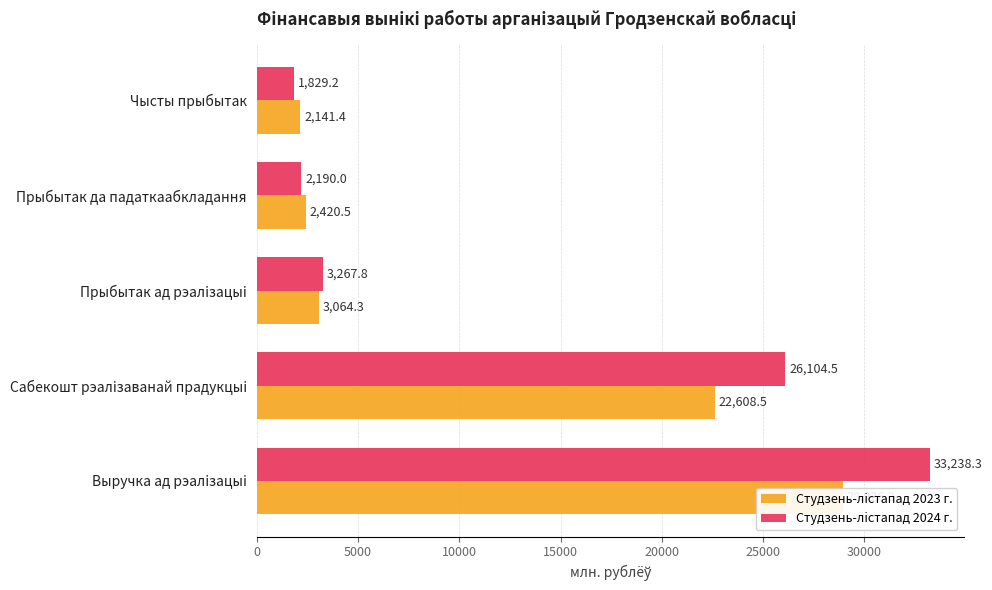

Which series changed the most between Выручка ад рэалiзацыi and Чысты прыбытак?

Студзень-лiстапад 2024 г.